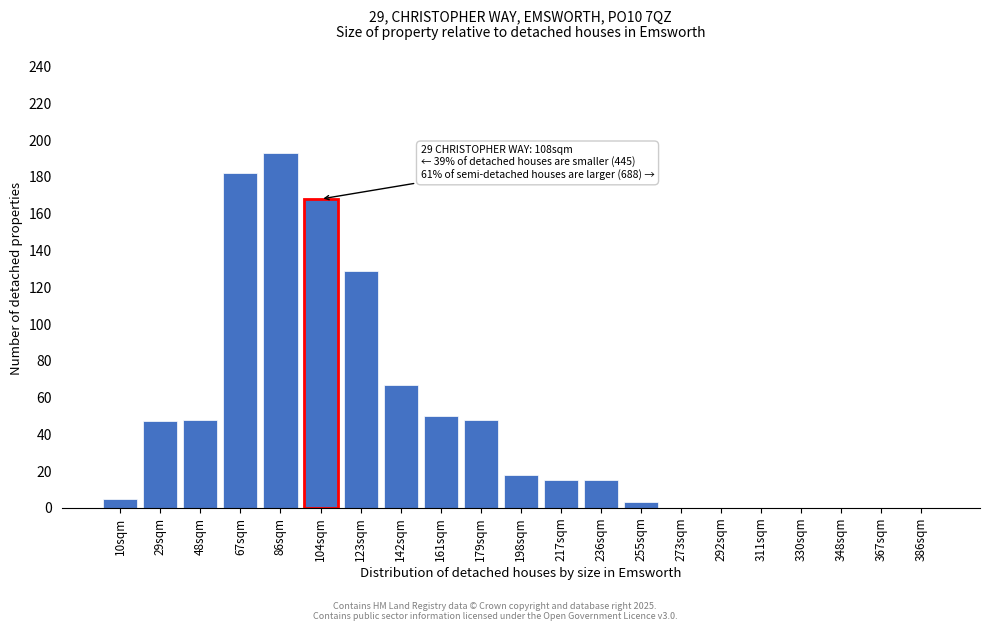

Reading right to left, what are all the values shown in this chart?

386sqm=0	367sqm=0	348sqm=0	330sqm=0	311sqm=0	292sqm=0	273sqm=0	255sqm=3	236sqm=15	217sqm=15	198sqm=18	179sqm=48	161sqm=50	142sqm=67	123sqm=129	104sqm=168	86sqm=193	67sqm=182	48sqm=48	29sqm=47	10sqm=5